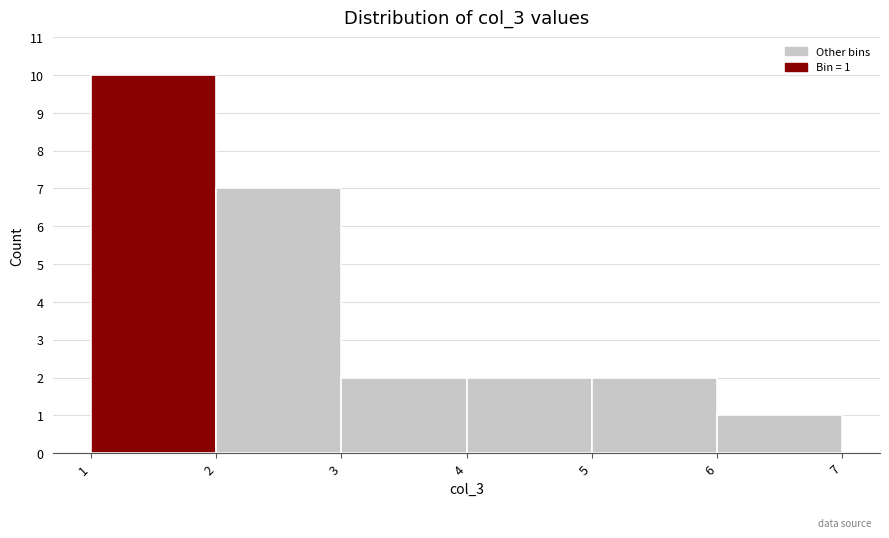

Over which range of the x-axis is the bar tallest?

1 to 2